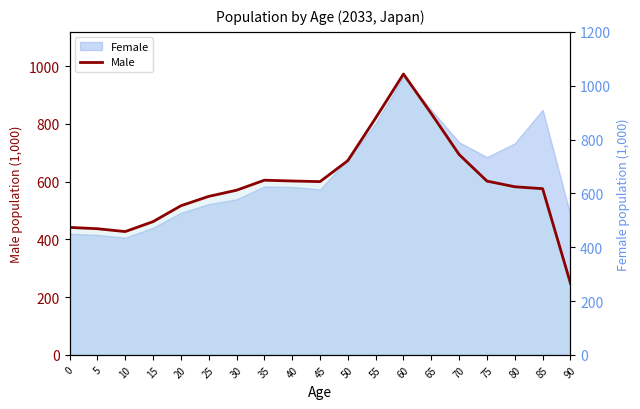

What is the sum of all values?

11217.0